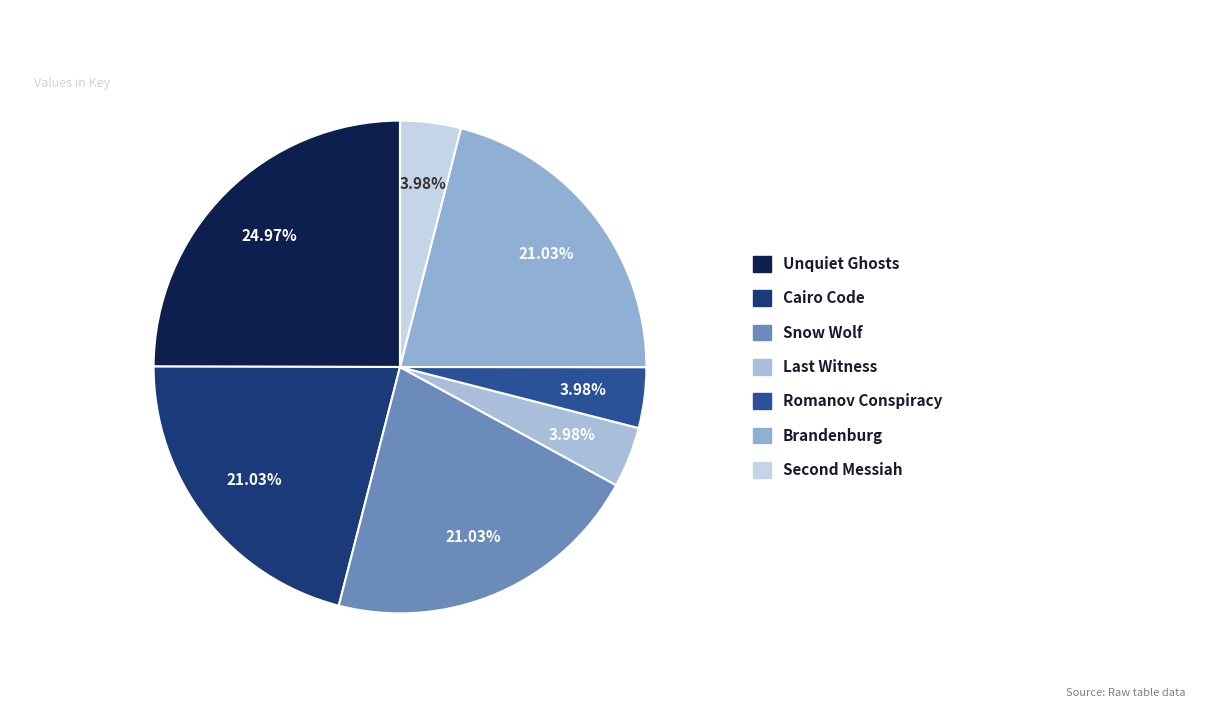

Which slice is the smallest?

Second Messiah